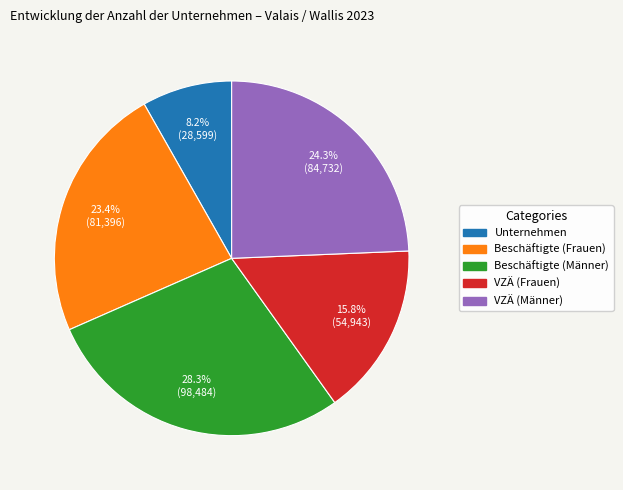

Between Beschäftigte (Frauen) and Unternehmen, which is larger?

Beschäftigte (Frauen)